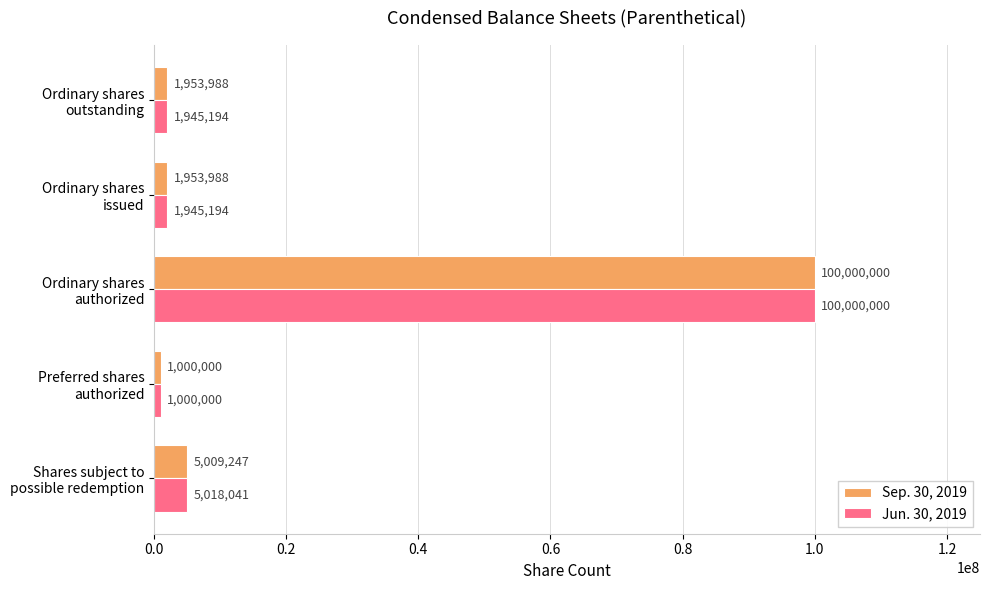

At which category is the sum across all series the highest?

Ordinary shares
authorized